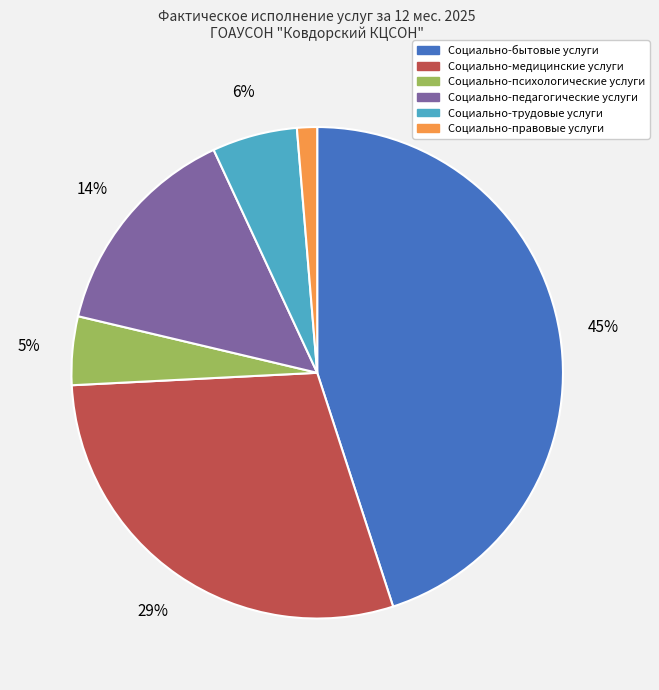

Rank the categories by value from lowest to highest.

Социально-правовые услуги, Социально-психологические услуги, Социально-трудовые услуги, Социально-педагогические услуги, Социально-медицинские услуги, Социально-бытовые услуги